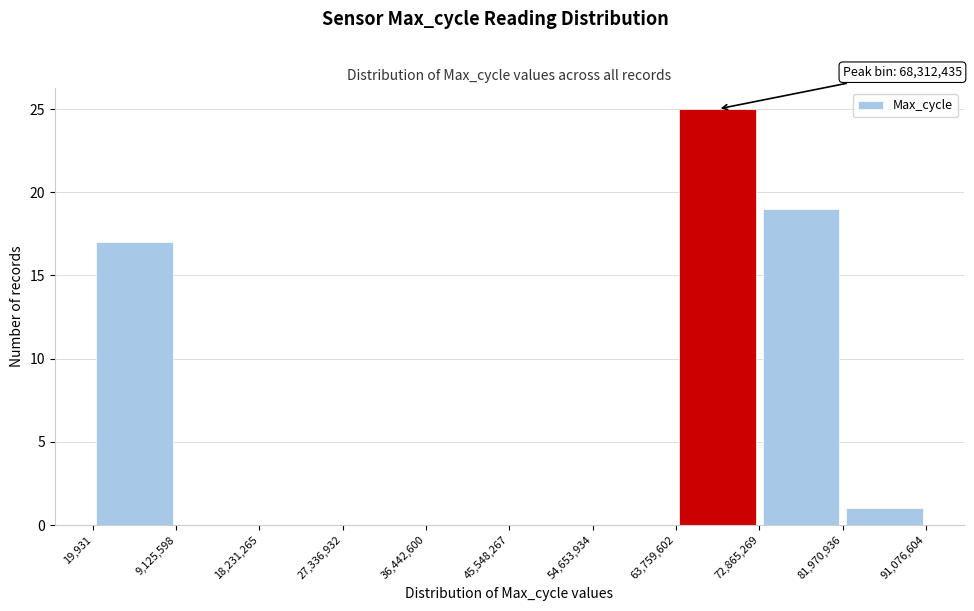

Which range on the x-axis has the tallest bar?

63,759,602 to 72,865,269